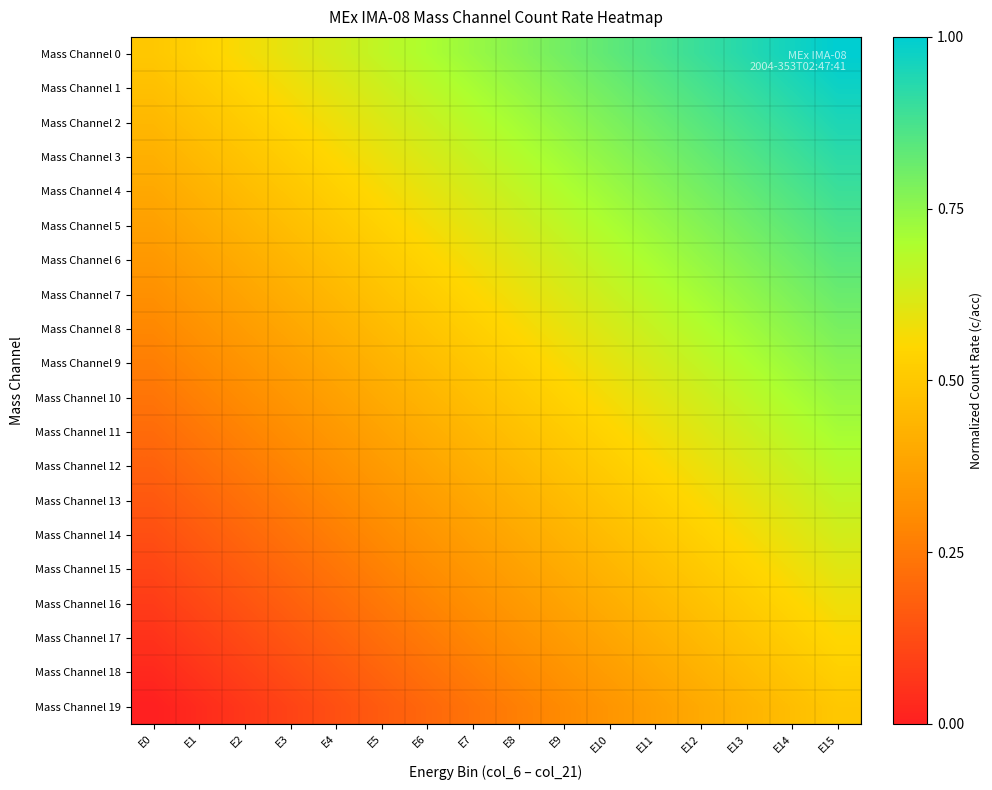

What is the total value across all series at E1?

5.7